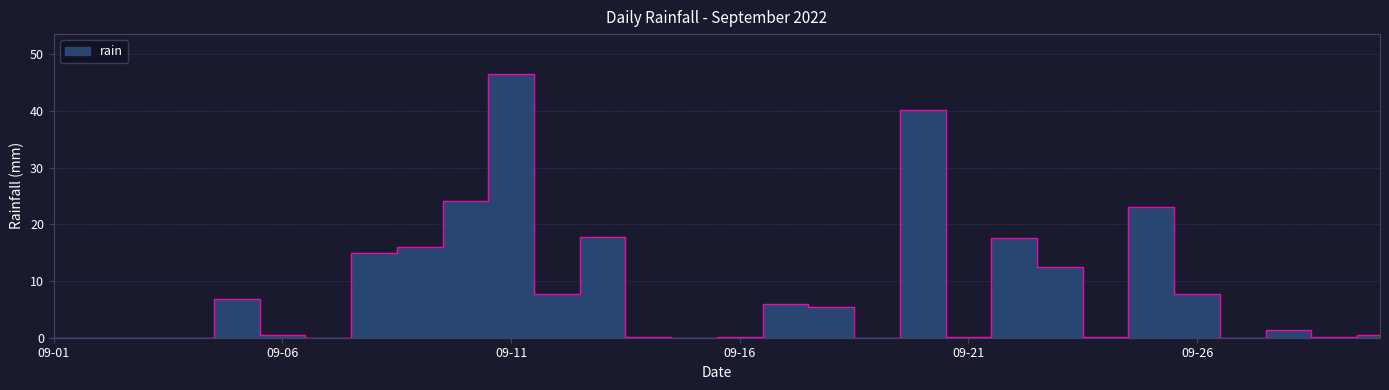

Where is the data nearest to the value 23?

2022-09-25